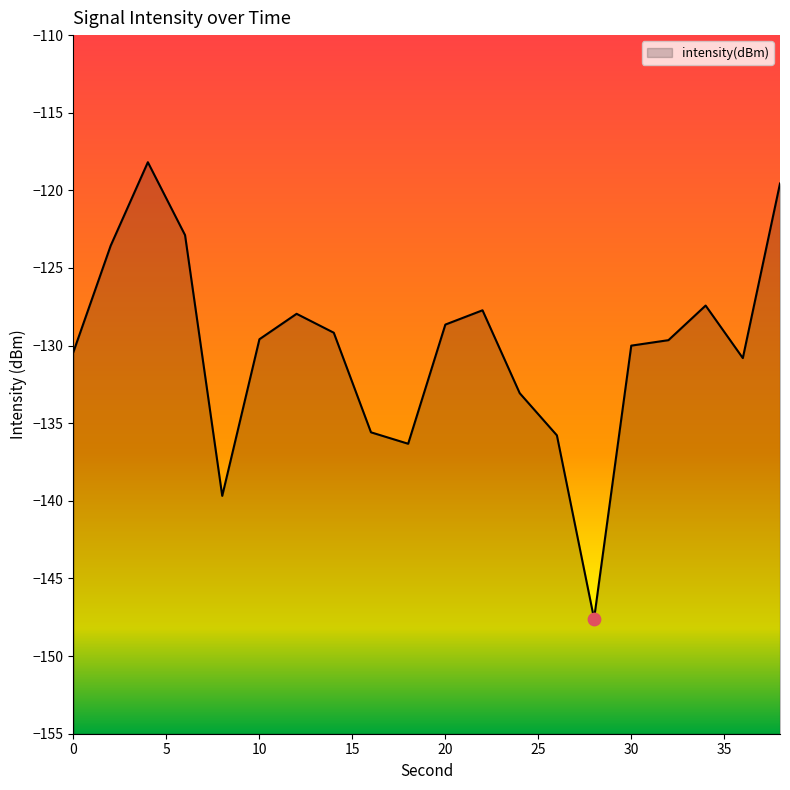

Between 20 and 30, which is larger?

20